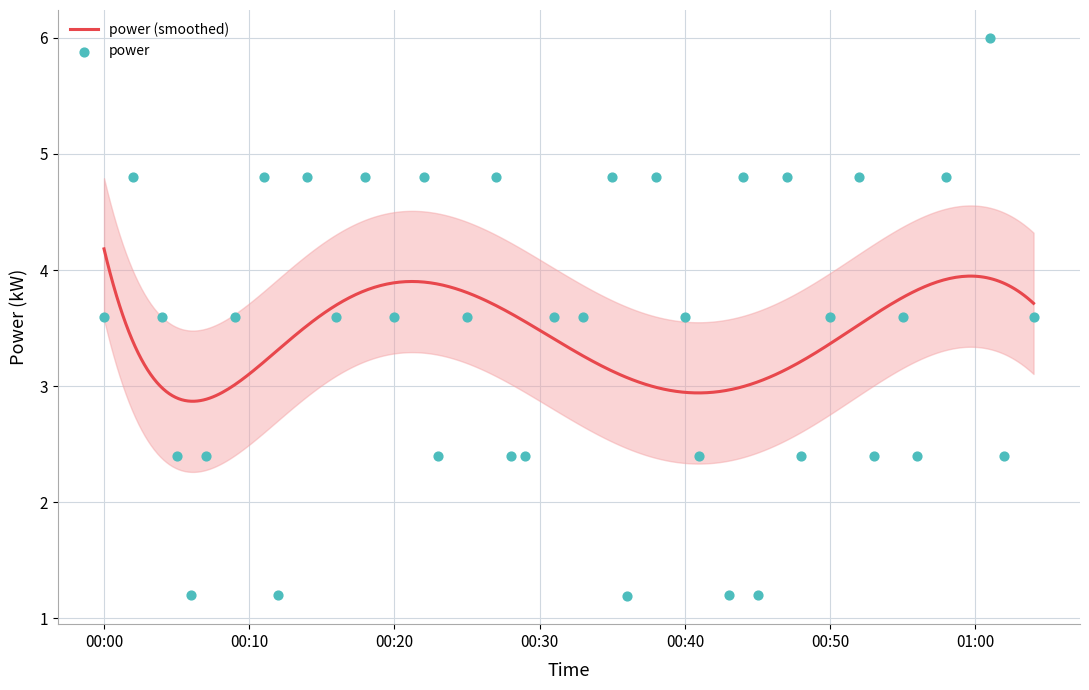

What is the minimum value for power (smoothed)?

2.9